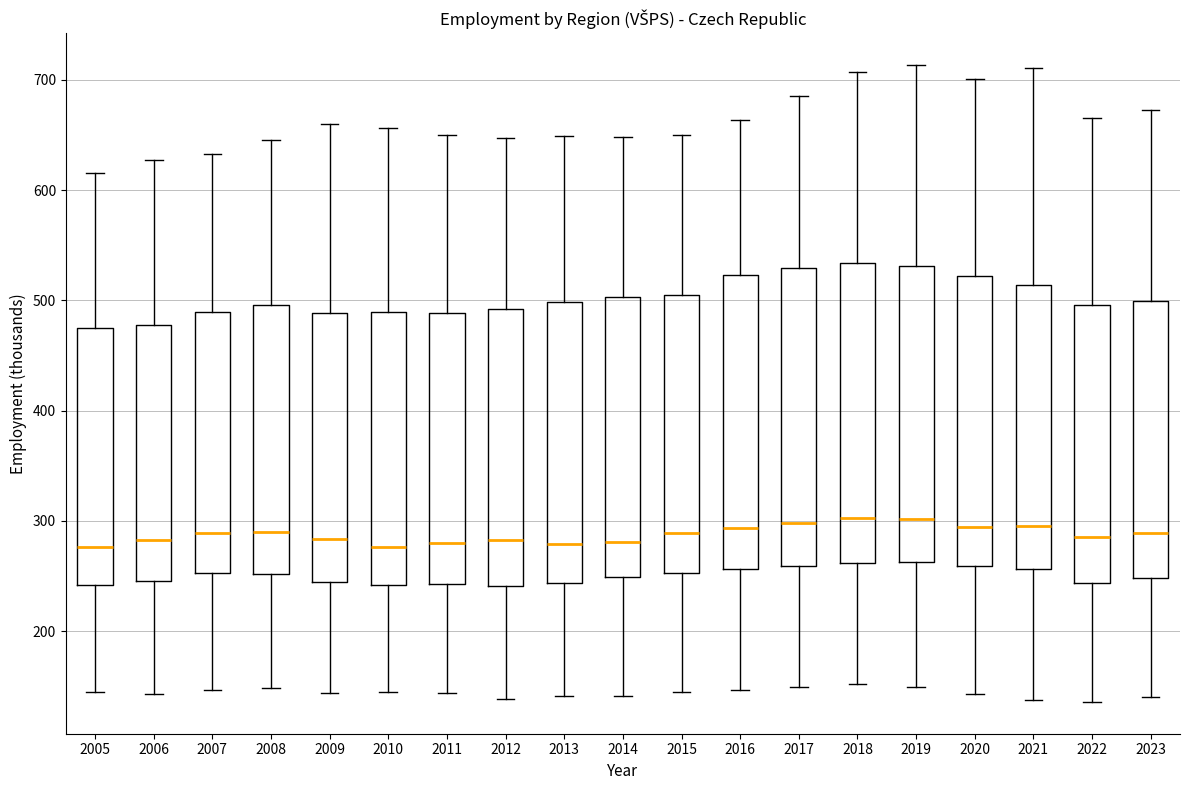

Where does the lower whisker of the box at x = 2009 end on the y-axis? The values are not printed on the chart, so give them approximately, as read against the axis.

140